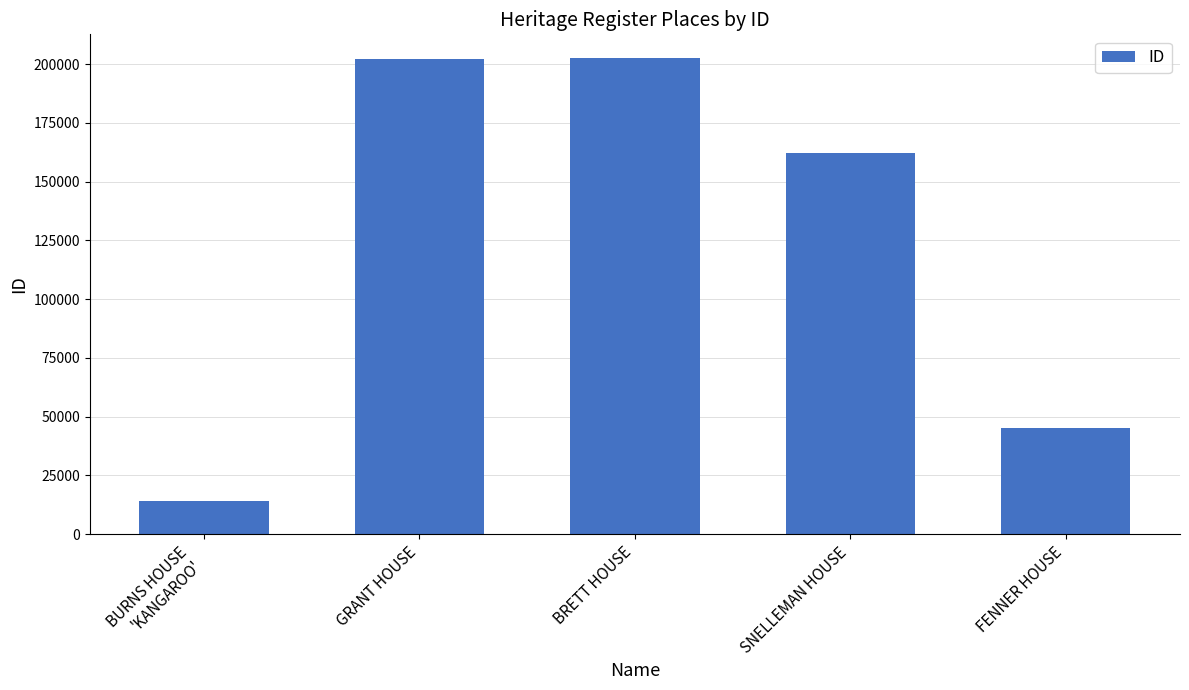

How many categories are shown in the chart?

5